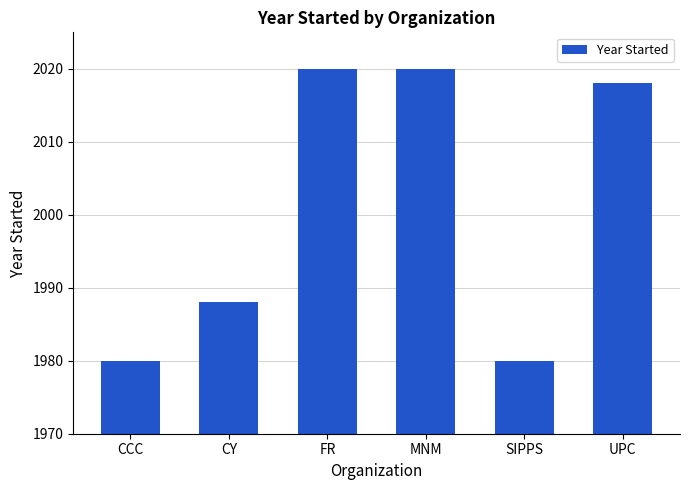

Reading left to right, transcribe all the data shown in this chart.

CCC=1980	CY=1988	FR=2020	MNM=2020	SIPPS=1980	UPC=2018